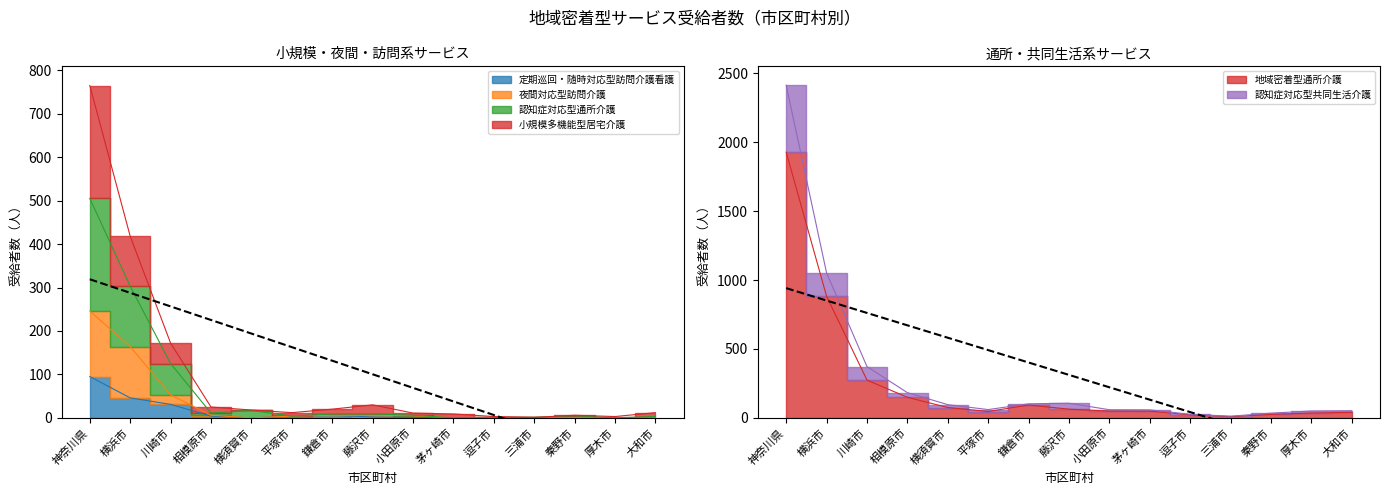

The 定期巡回・随時対応型訪問介護看護 series shows 1 at 平塚市. True or false?

False